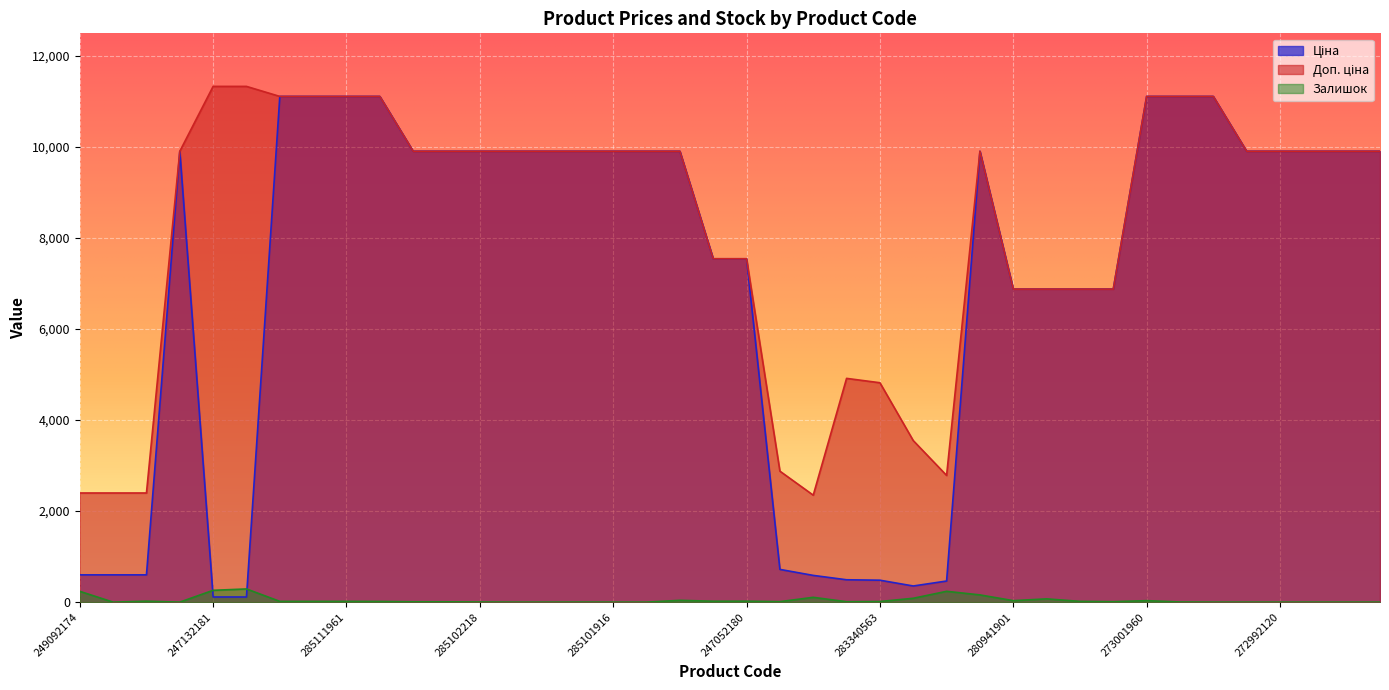

At 285112217, list the series in order from largest to smallest.

Ціна, Доп. ціна, Залишок